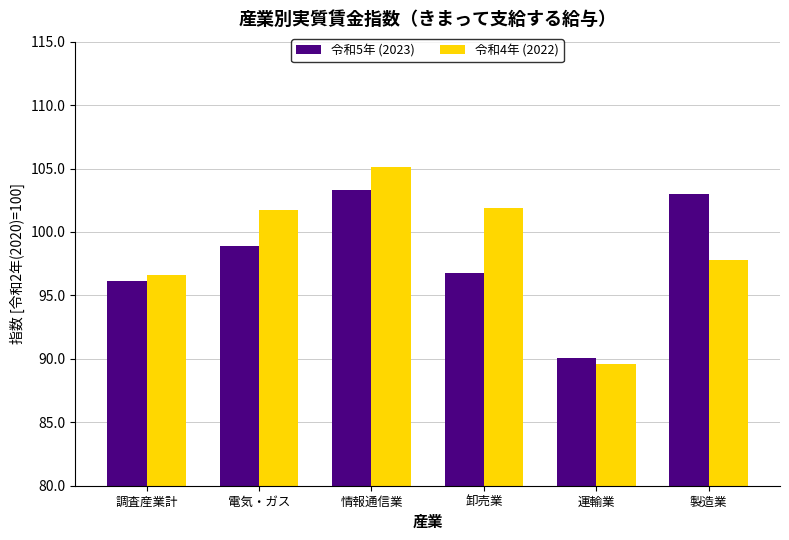

What are all the series names shown in the legend?

令和5年 (2023), 令和4年 (2022)